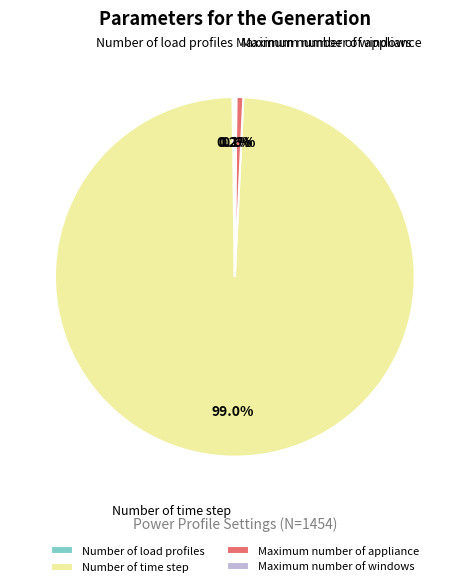

Which slice is the largest?

Number of time step